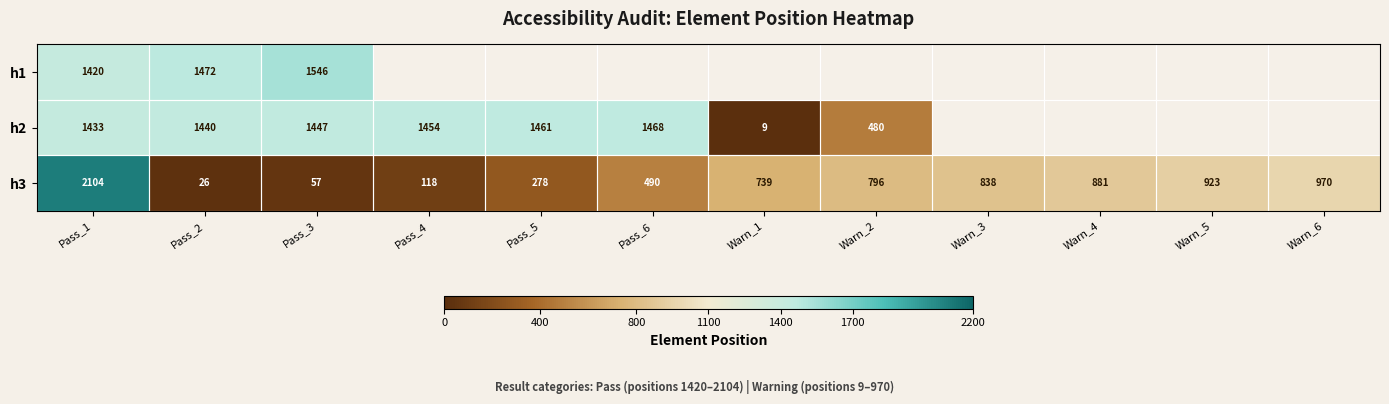

Is the value of h3 at Warn_2 greater than the value of h1 at Pass_1?

No